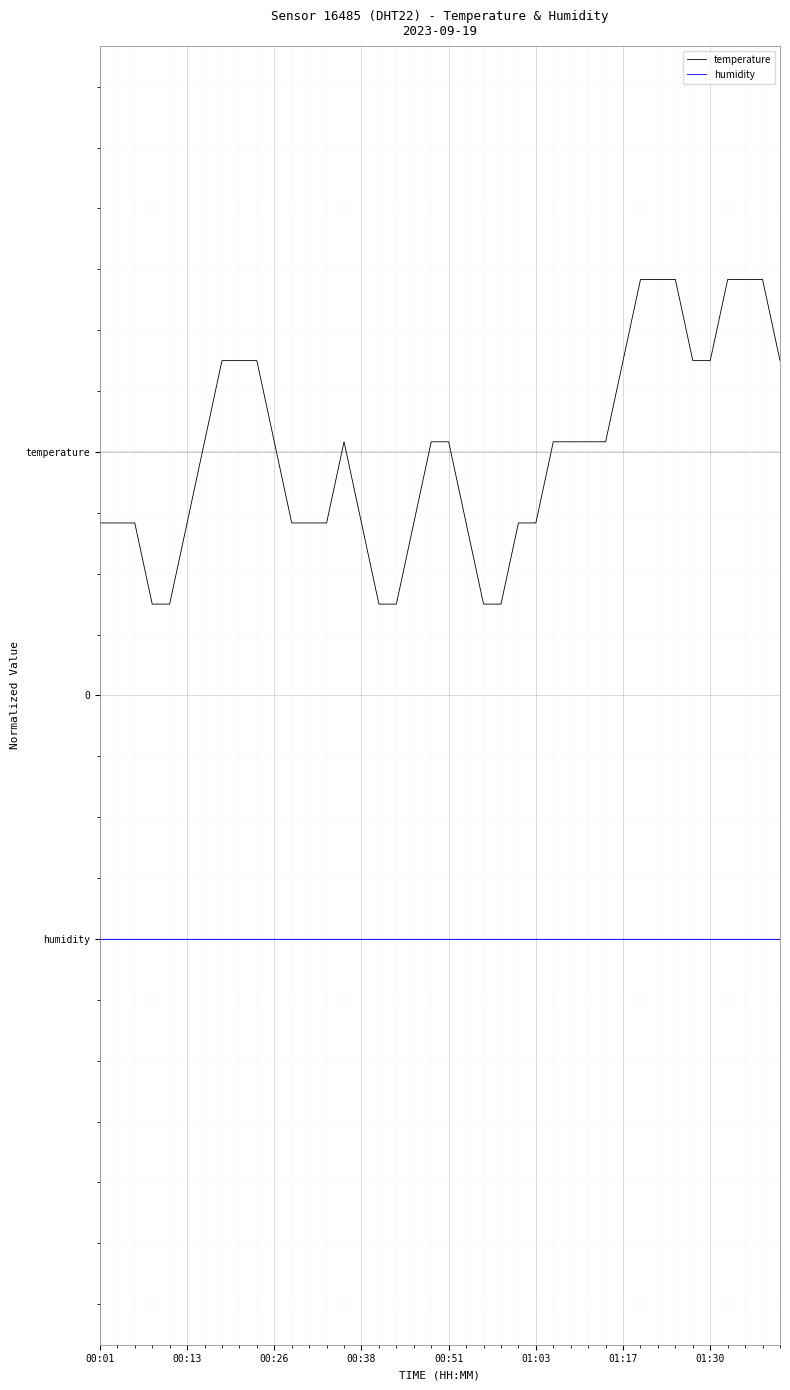

What are all the series names shown in the legend?

temperature, humidity